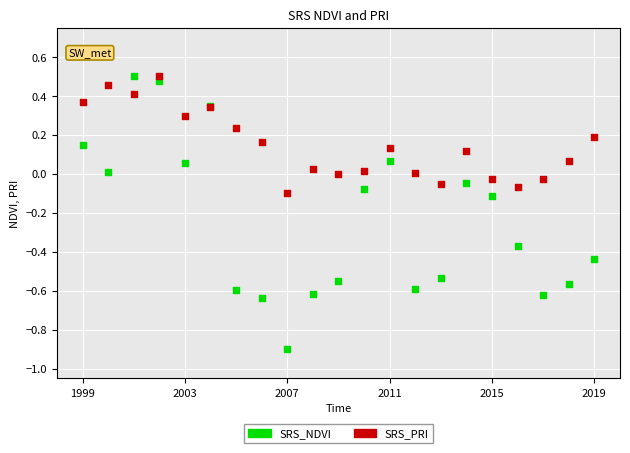

What are all the series names shown in the legend?

SRS_NDVI, SRS_PRI